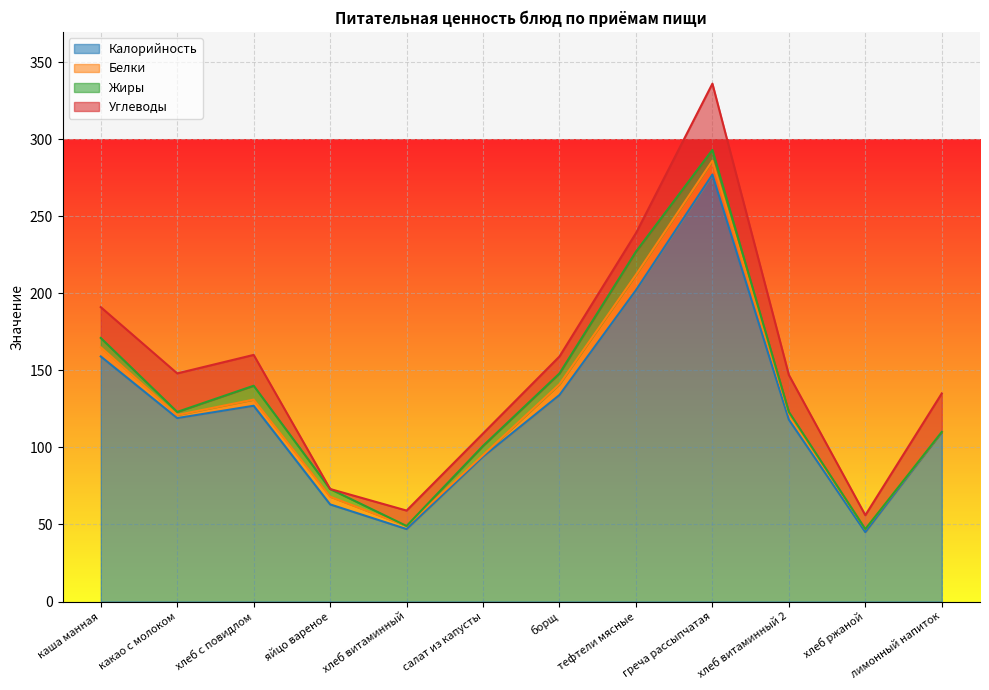

True or false: Белки has more than 1 interior local peaks.

True